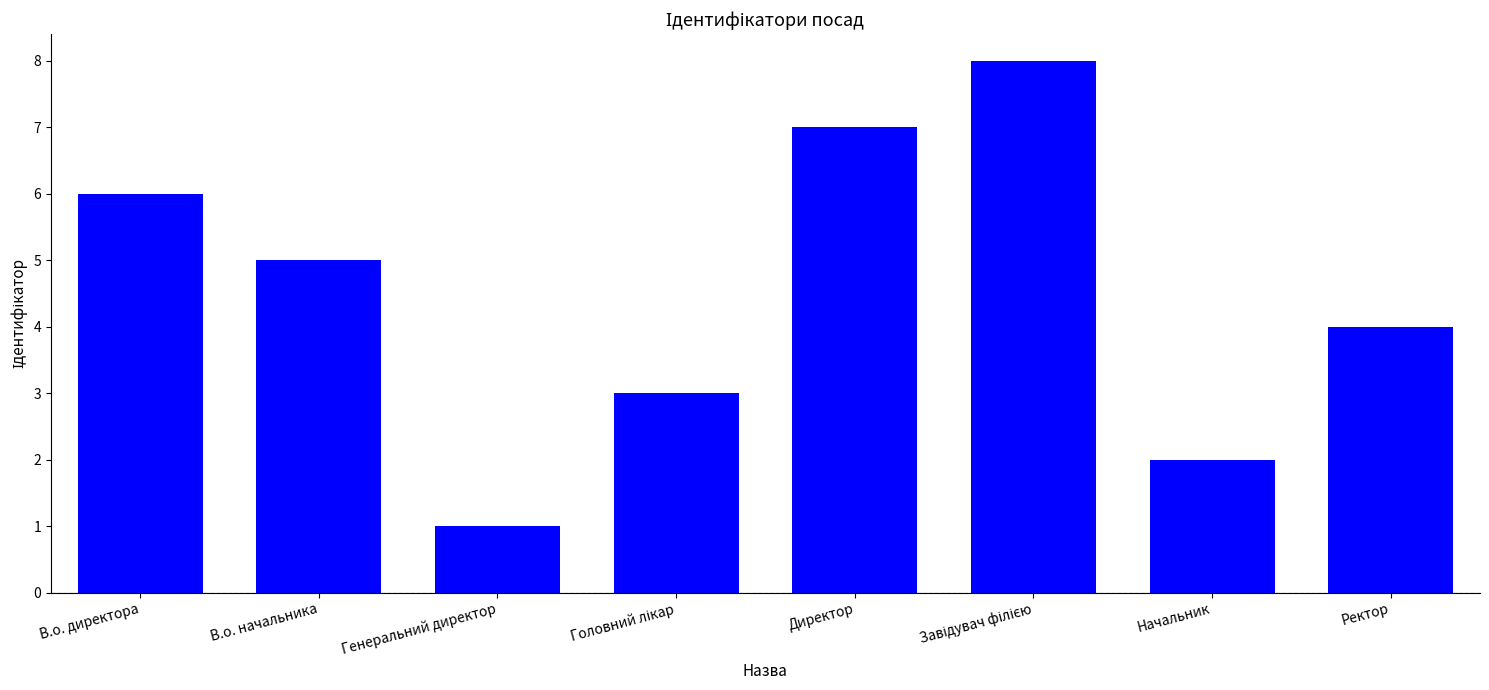

Approximately how many times larger is the value at Начальник compared to Директор?

0.3